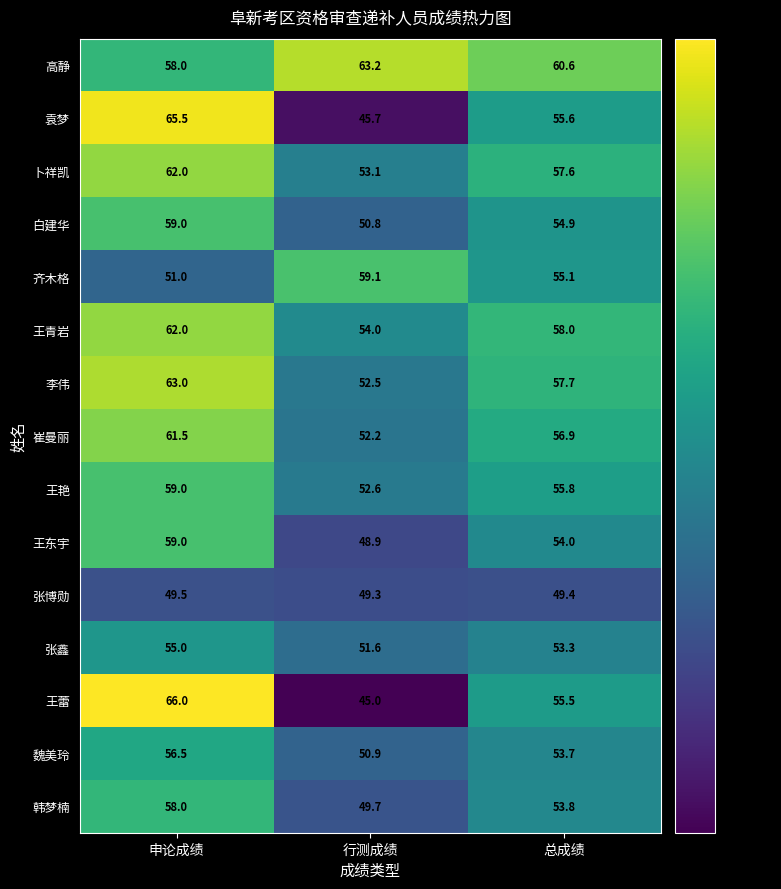

At which label does 韩梦楠 reach its peak?

申论成绩